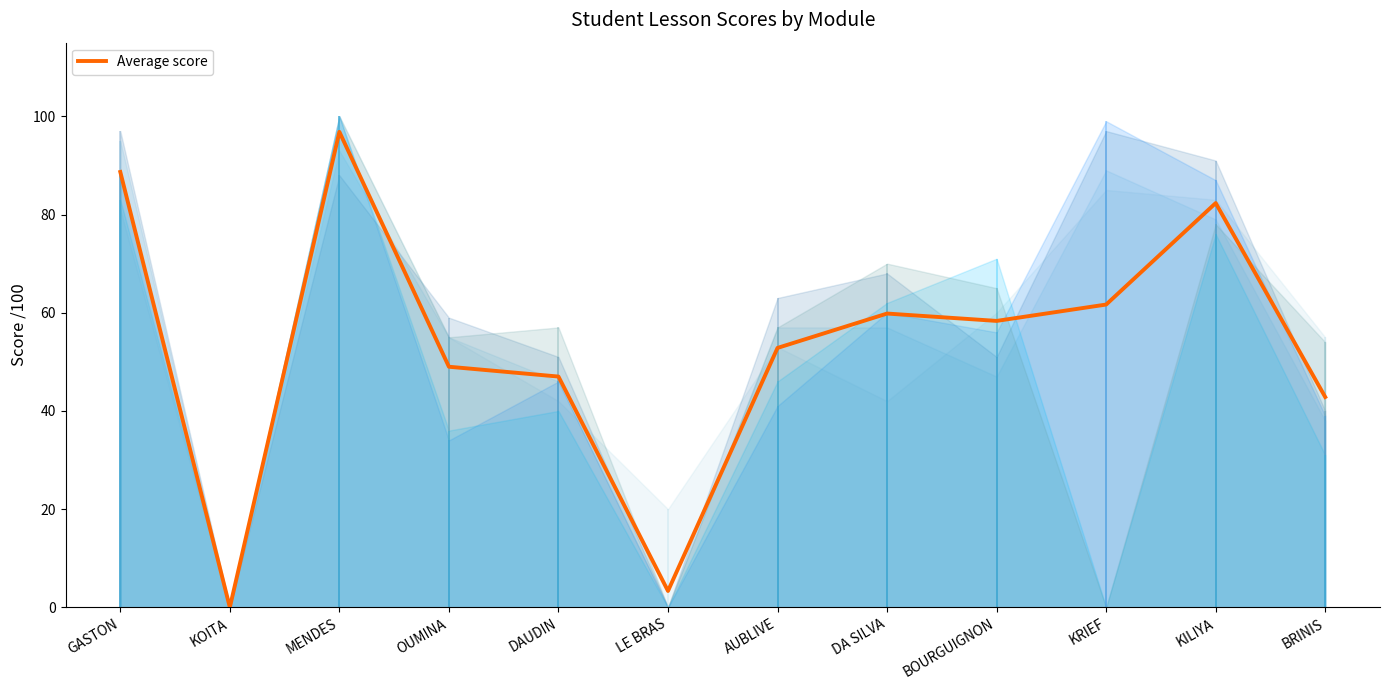

What is the maximum value shown in the chart?

96.8